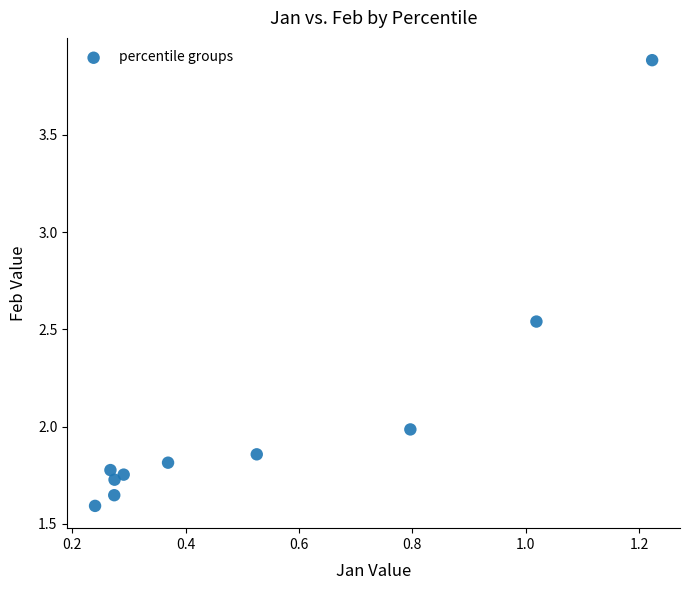

What is the range of X values (max minus min)?

1.0